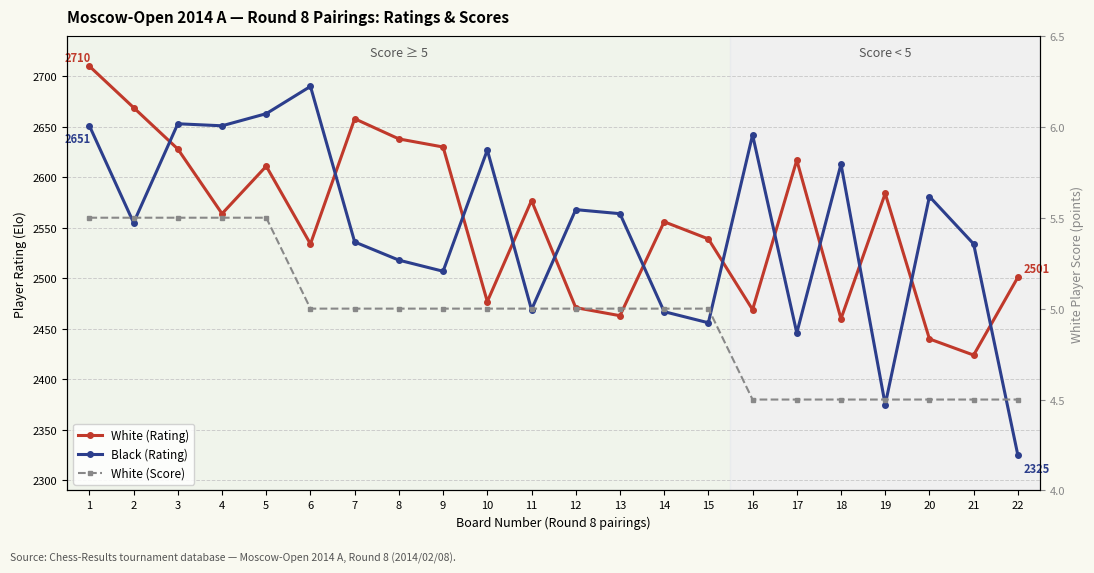

How many values in the White (Rating) series exceed 2564?

10